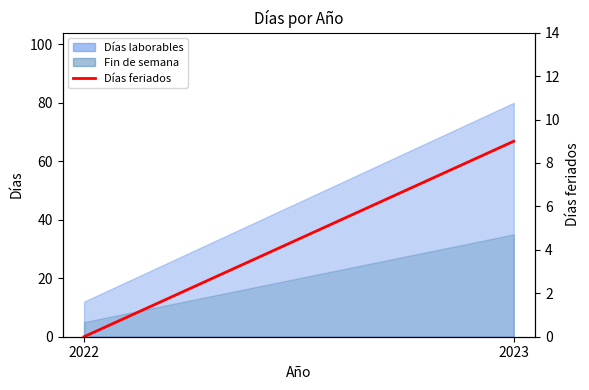

Is it true that the value at 2023 is 5?

False